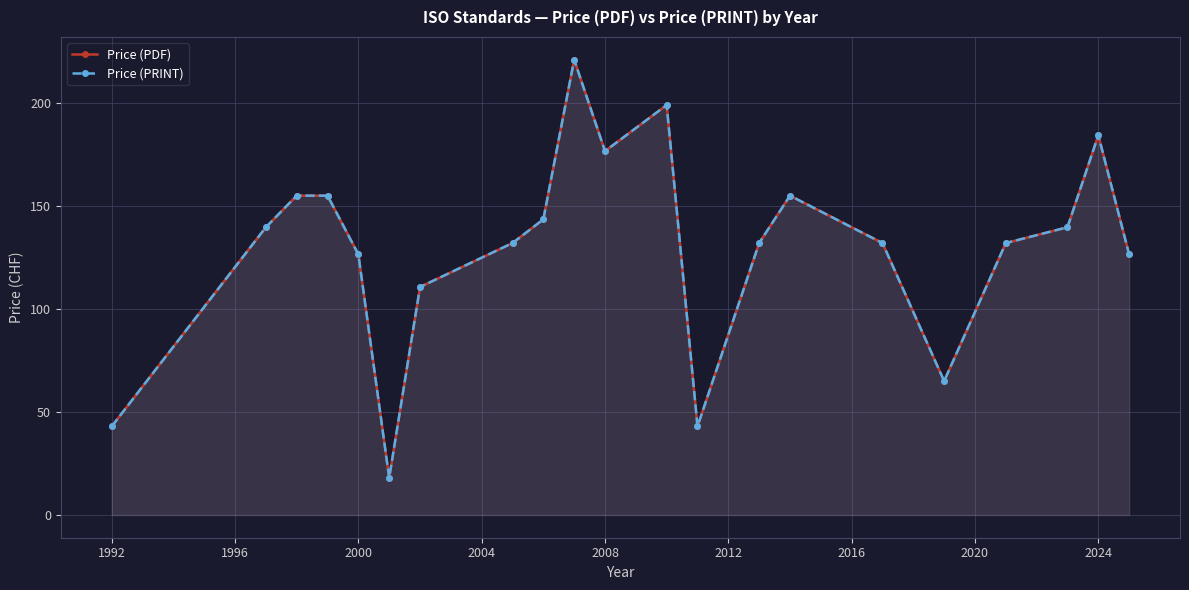

What is the lowest value of the Price (PDF) series?

18.0